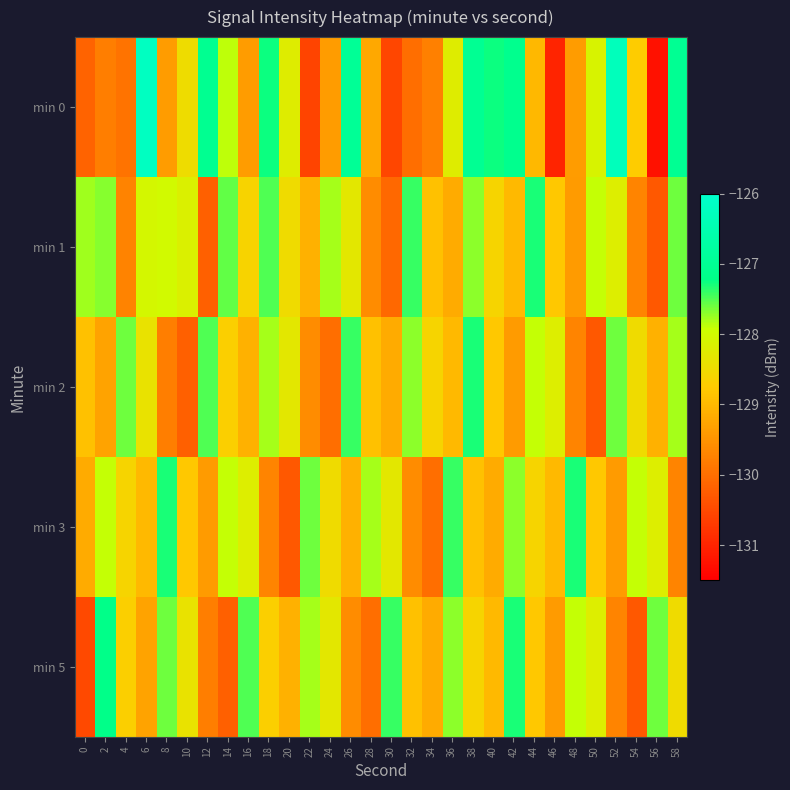

Reading right to left, transcribe all the data shown in this chart.

min 0: 58=-127.0	56=-131.3	54=-128.7	52=-126.3	50=-128.1	48=-129.4	46=-131.0	44=-129.0	42=-127.1	40=-127.3	38=-127.0	36=-128.2	34=-129.8	32=-130.0	30=-130.6	28=-129.2	26=-127.0	24=-129.4	22=-130.6	20=-128.2	18=-127.3	16=-129.4	14=-127.9	12=-127.1	10=-128.5	8=-129.4	6=-126.2	4=-129.9	2=-129.8	0=-130.2
min 1: 58=-127.6	56=-130.3	54=-129.7	52=-128.2	50=-127.9	48=-129.4	46=-128.8	44=-127.3	42=-129.0	40=-128.6	38=-127.7	36=-129.2	34=-128.9	32=-127.4	30=-130.1	28=-129.6	26=-128.3	24=-127.8	22=-129.1	20=-128.5	18=-127.5	16=-128.6	14=-127.6	12=-130.2	10=-128.2	8=-128.0	6=-128.1	4=-129.7	2=-127.7	0=-127.8
min 2: 58=-127.8	56=-129.1	54=-128.5	52=-127.6	50=-130.3	48=-129.7	46=-128.2	44=-127.9	42=-129.4	40=-128.8	38=-127.3	36=-129.0	34=-128.6	32=-127.7	30=-129.2	28=-128.9	26=-127.4	24=-130.0	22=-129.6	20=-128.3	18=-127.8	16=-129.1	14=-128.7	12=-127.5	10=-130.2	8=-129.8	6=-128.4	4=-127.6	2=-129.3	0=-128.9
min 3: 58=-129.7	56=-128.2	54=-127.9	52=-129.4	50=-128.8	48=-127.3	46=-129.0	44=-128.6	42=-127.7	40=-129.2	38=-128.9	36=-127.4	34=-130.0	32=-129.6	30=-128.3	28=-127.8	26=-129.1	24=-128.5	22=-127.6	20=-130.3	18=-129.7	16=-128.2	14=-127.9	12=-129.4	10=-128.8	8=-127.3	6=-129.0	4=-128.6	2=-127.9	0=-129.2
min 5: 58=-128.5	56=-127.6	54=-130.3	52=-129.7	50=-128.2	48=-127.9	46=-129.4	44=-128.8	42=-127.3	40=-129.0	38=-128.6	36=-127.7	34=-129.2	32=-128.9	30=-127.4	28=-130.0	26=-129.6	24=-128.3	22=-127.8	20=-129.1	18=-128.7	16=-127.5	14=-130.2	12=-129.8	10=-128.4	8=-127.6	6=-129.3	4=-128.7	2=-127.2	0=-130.5